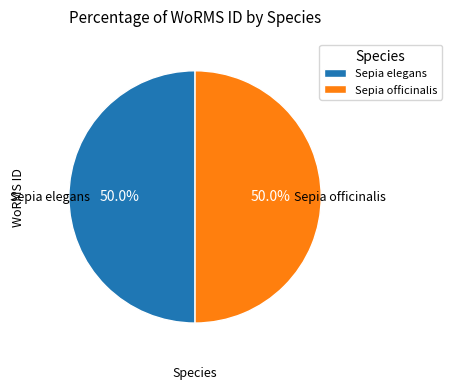

What is the ratio of the value at Sepia officinalis to the value at Sepia elegans?

1.0